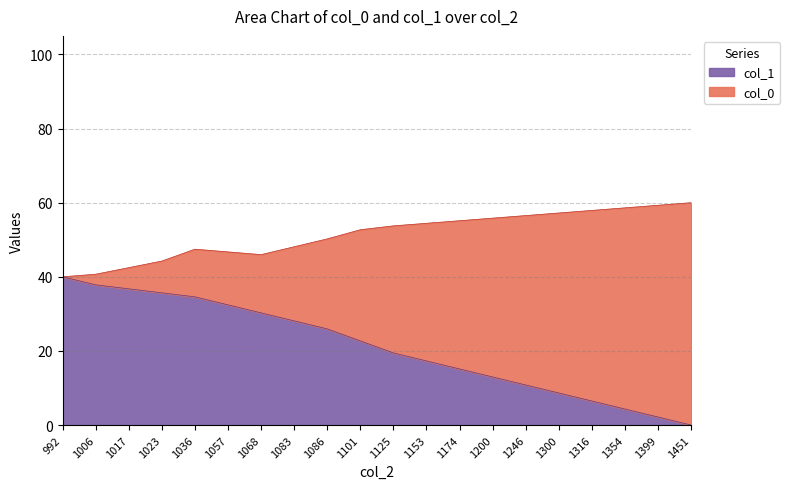

What is the ratio of the value at 1057 to the value at 1086?

1.2